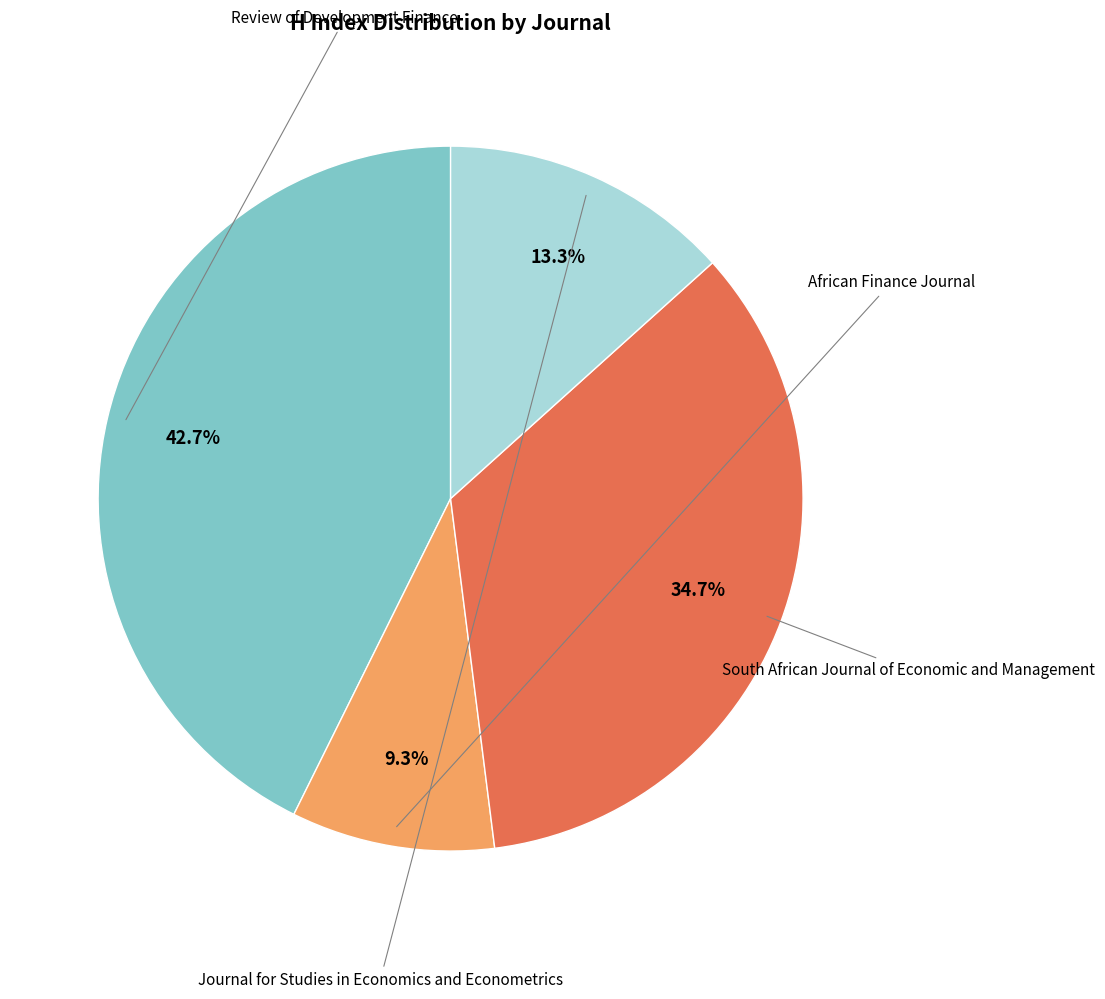

What is the largest slice in the pie chart?

Review of Development Finance